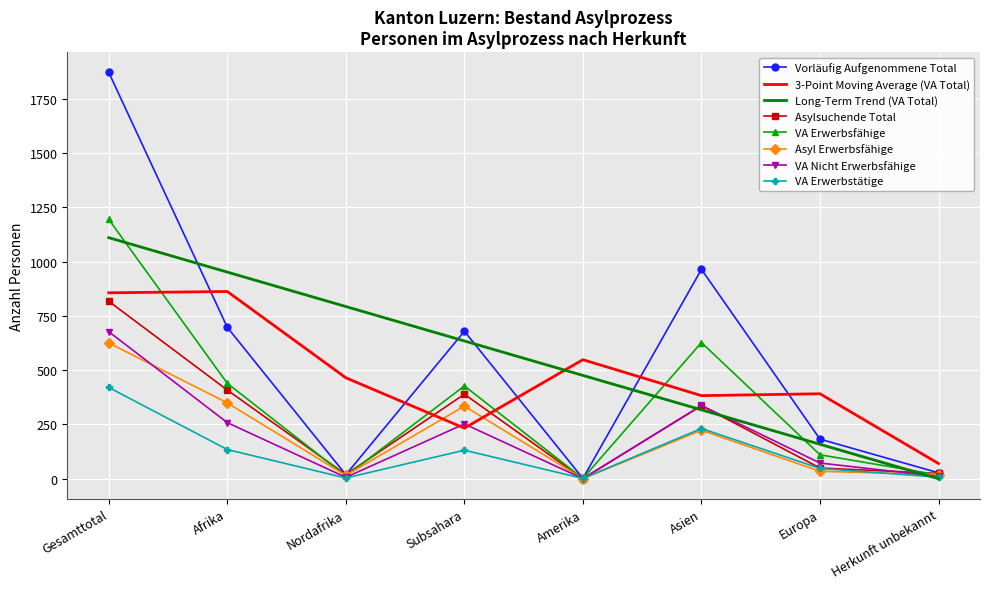

True or false: VA Erwerbstätige and 3-Point Moving Average (VA Total) intersect in this chart.

False